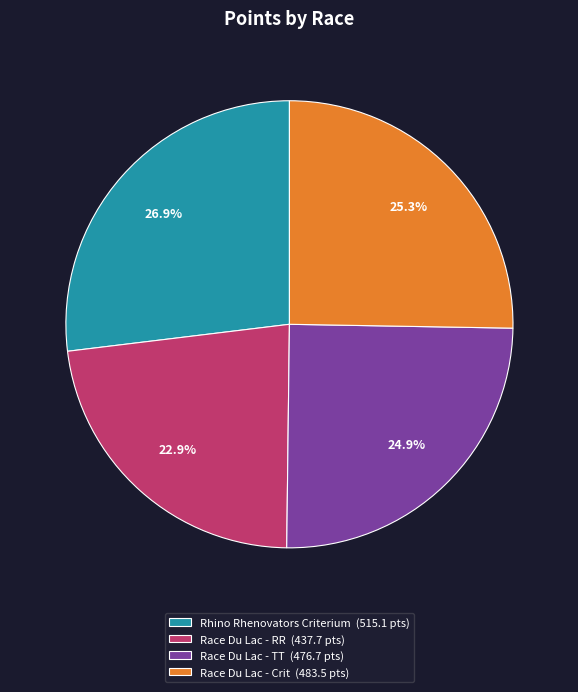

What is the total percentage of Race Du Lac - TT (476.7 pts) and Rhino Rhenovators Criterium (515.1 pts)?

51.8%